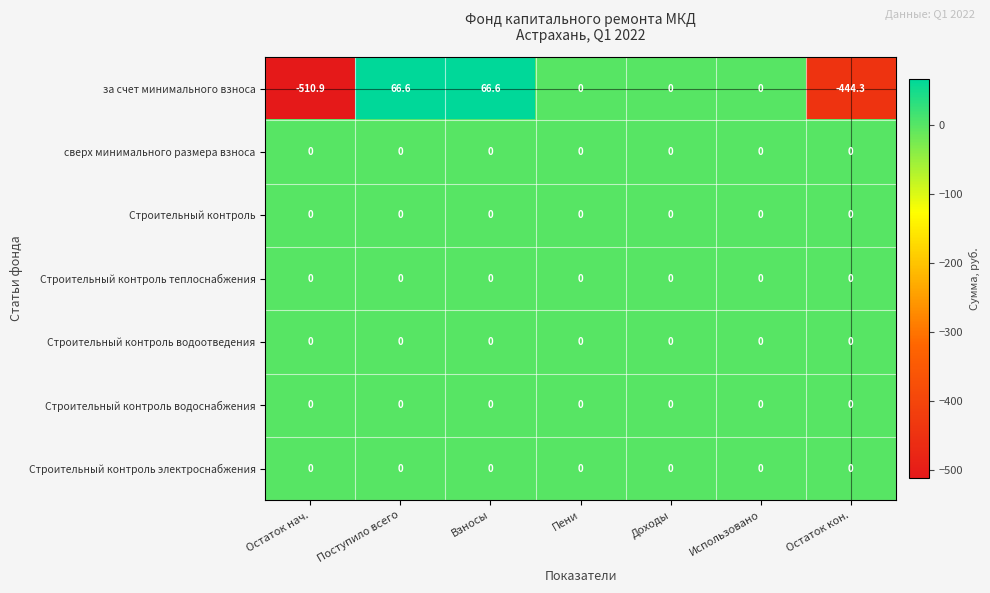

What is the total value across all series at Остаток нач.?

-510.9